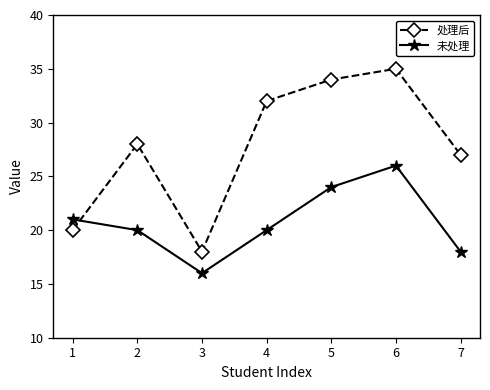

Which series has the largest range (max minus min)?

处理后